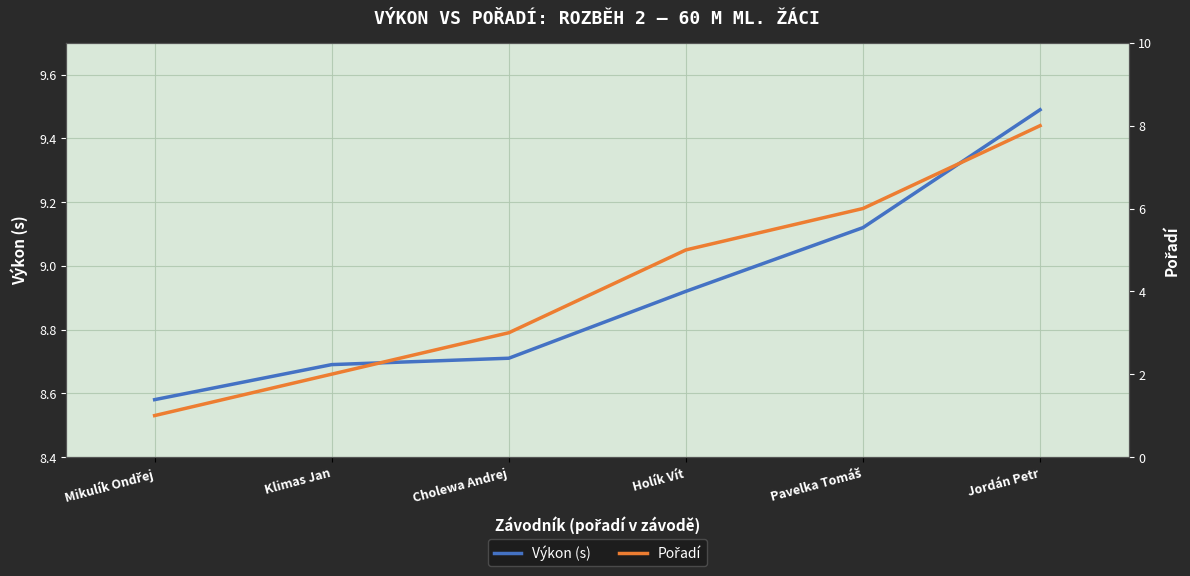

What is the average value of the Výkon (s) series?

8.9